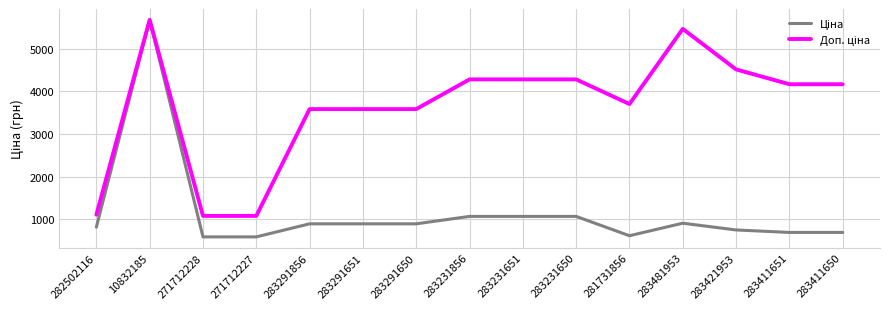

What is the difference between the highest and lowest values at 283421953?

3761.1